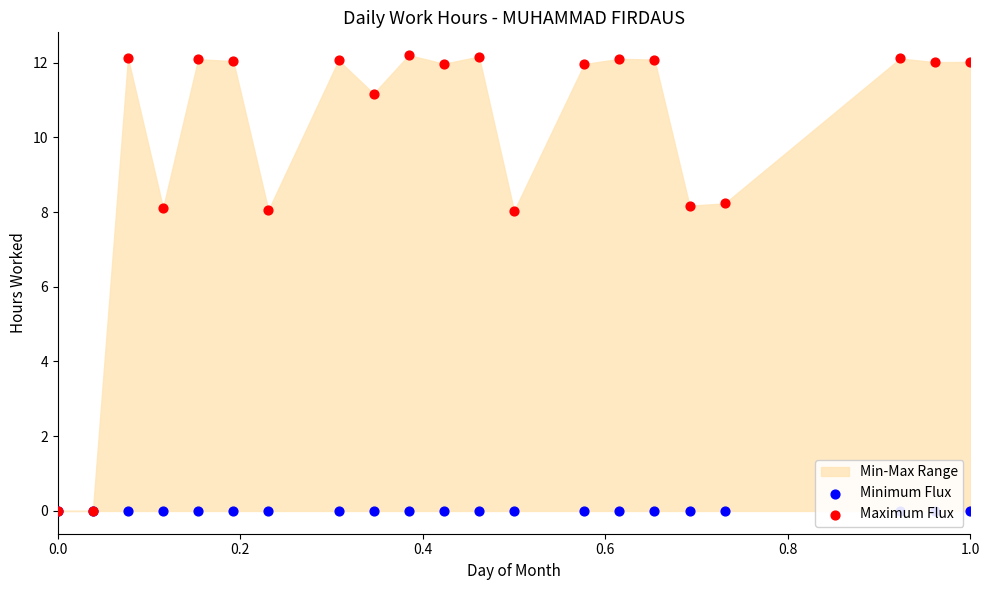

Which series has the largest Y range (max minus min)?

Maximum Flux